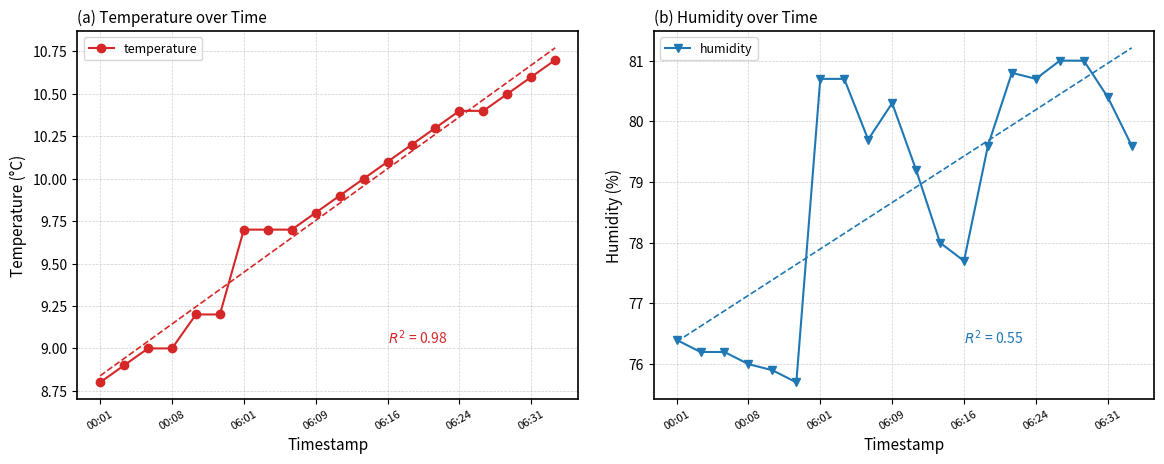

Where does the humidity series first go above 79?

06:01